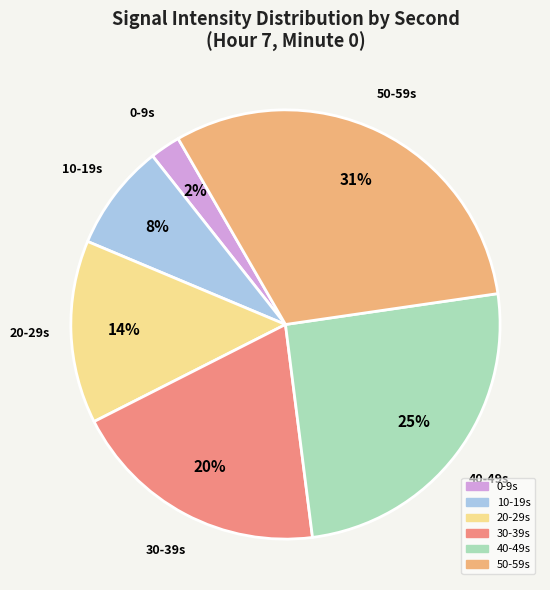

To the nearest percent, what is the average slice percentage?

17%